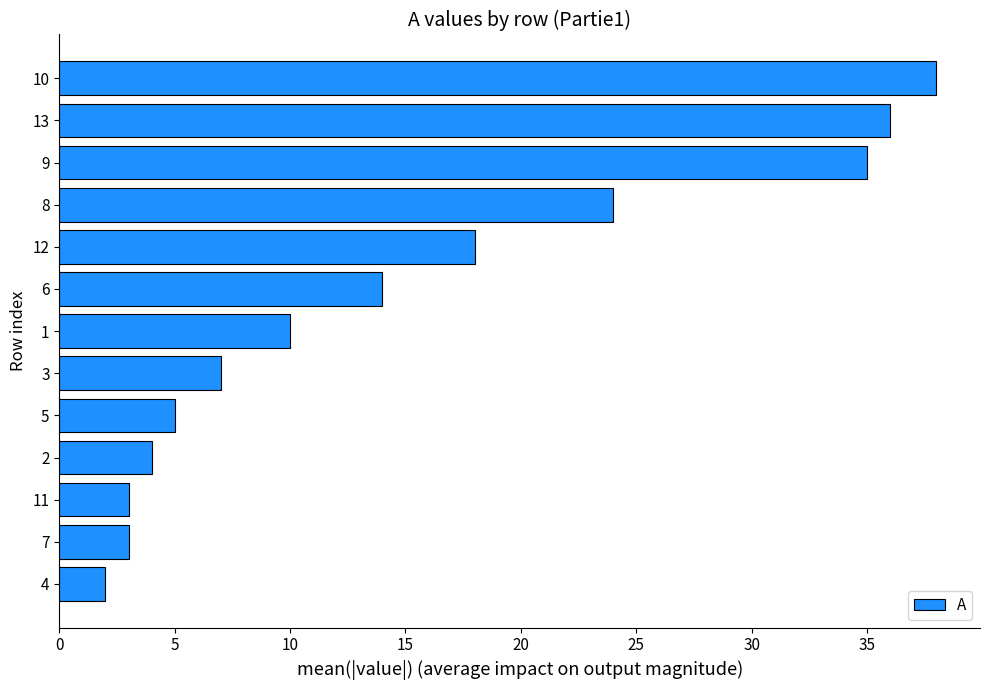

The value at 9 is 23. True or false?

False